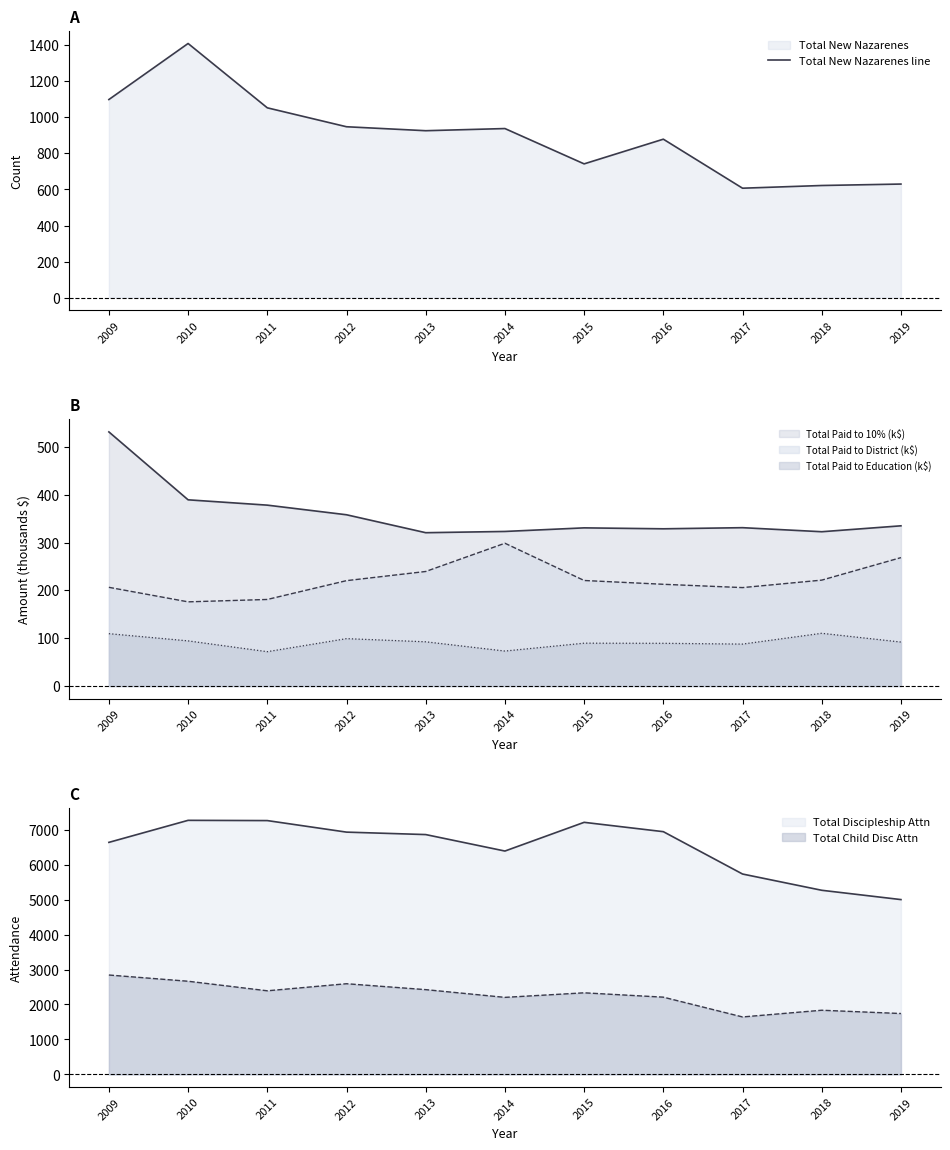

Where does the data first go above 926?

2009